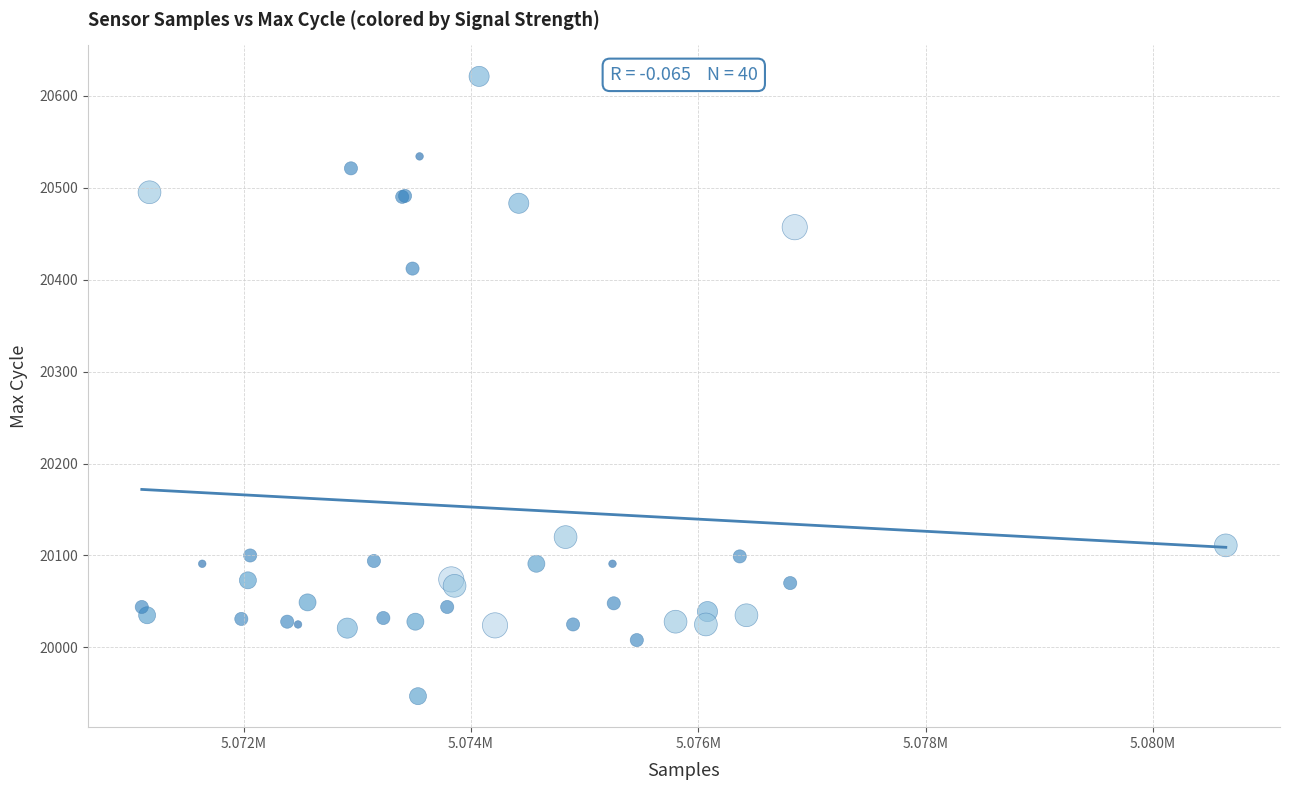

What Y value in the scatter plot is closest to 20284?

20412